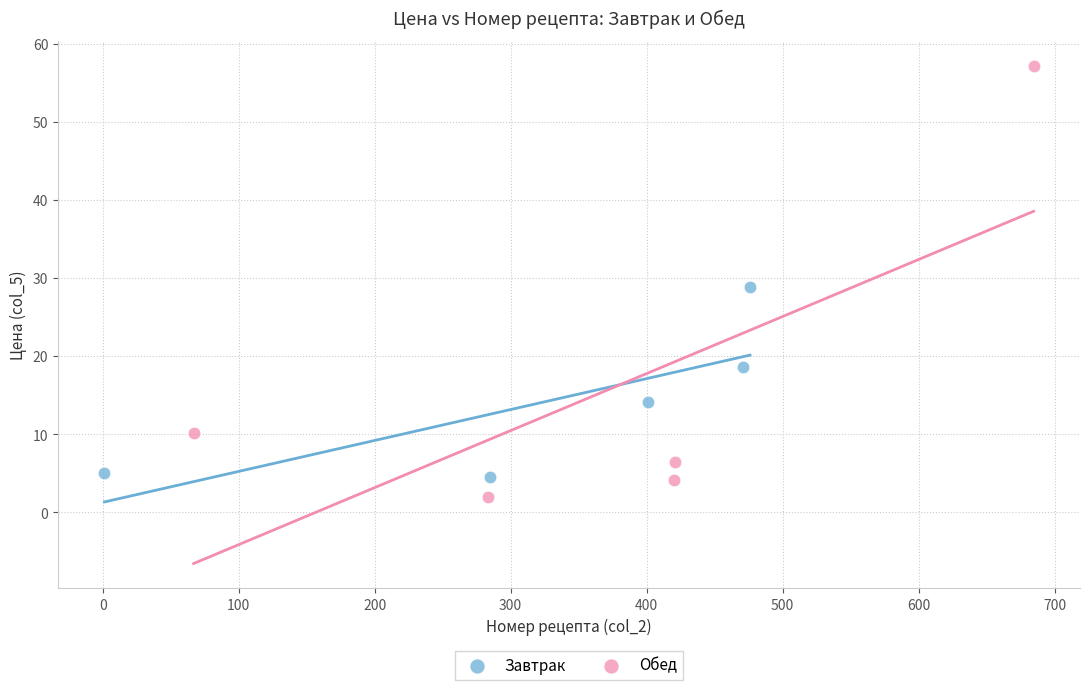

What are all the series names shown in the legend?

Завтрак, Обед